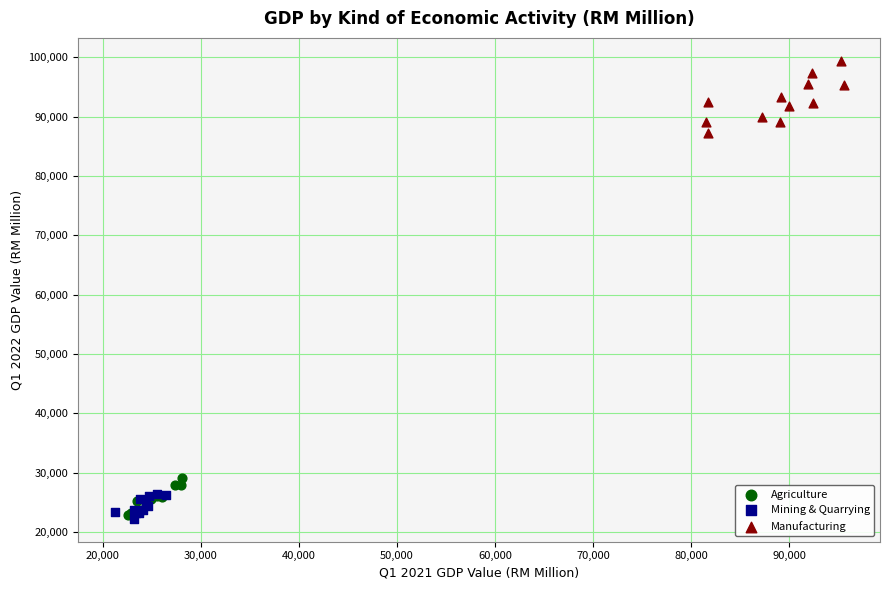

Which series has the widest spread of Y values?

Manufacturing